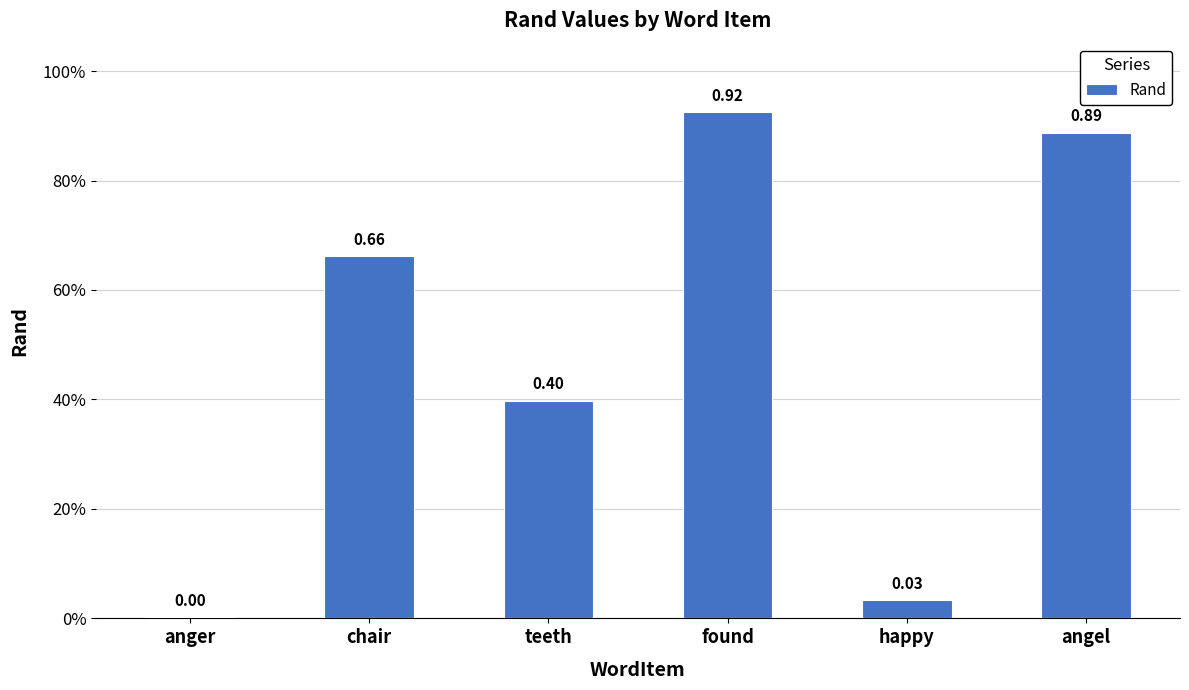

Rank the categories by value from lowest to highest.

anger, happy, teeth, chair, angel, found